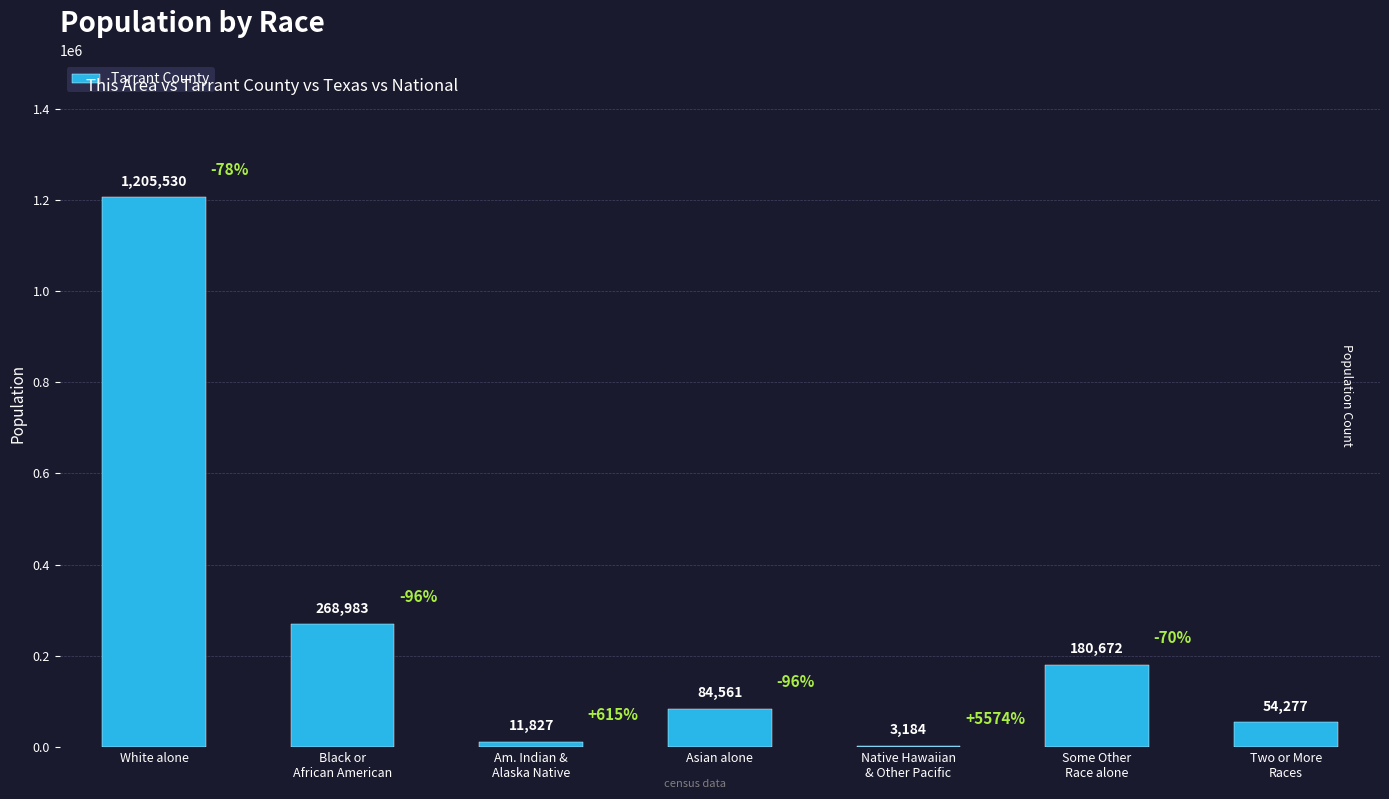

Does the chart contain stacked bars?

No